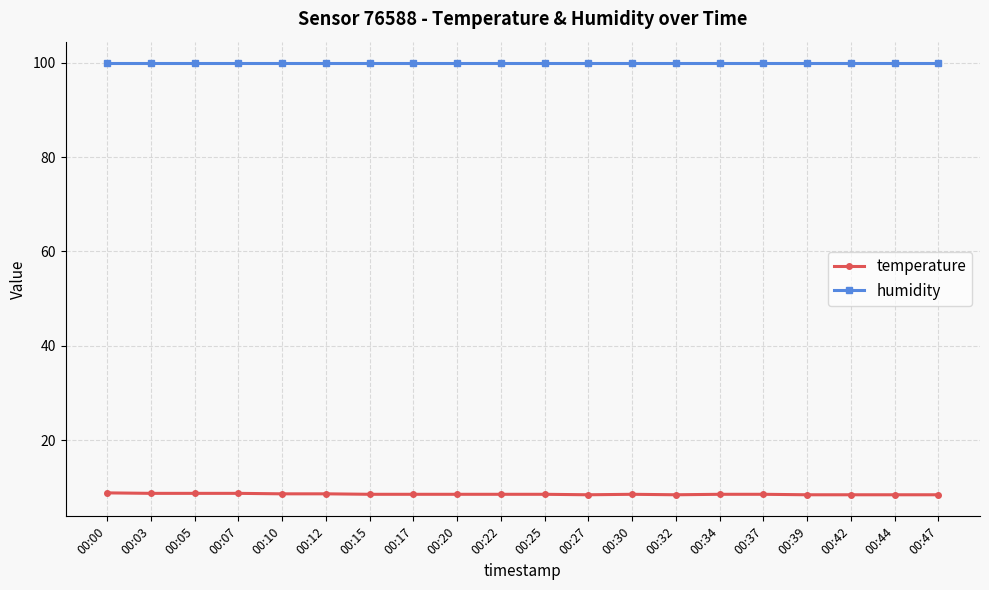

What is the difference between the highest and lowest values at 00:07?

91.2